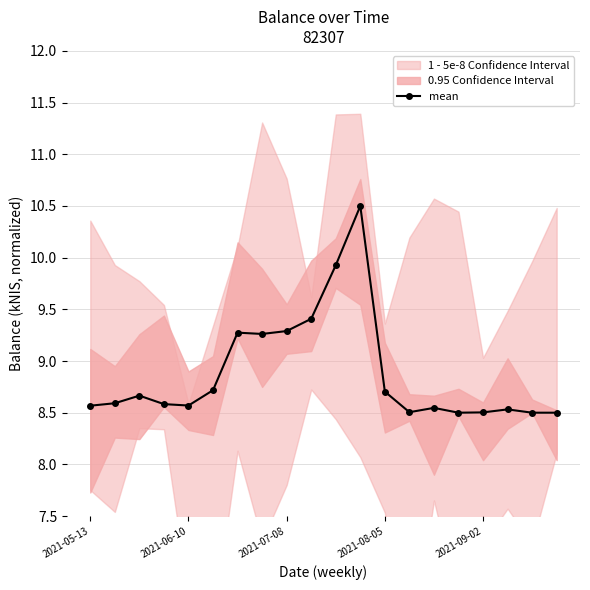

What is the difference between the second highest and minimum values?

1.4